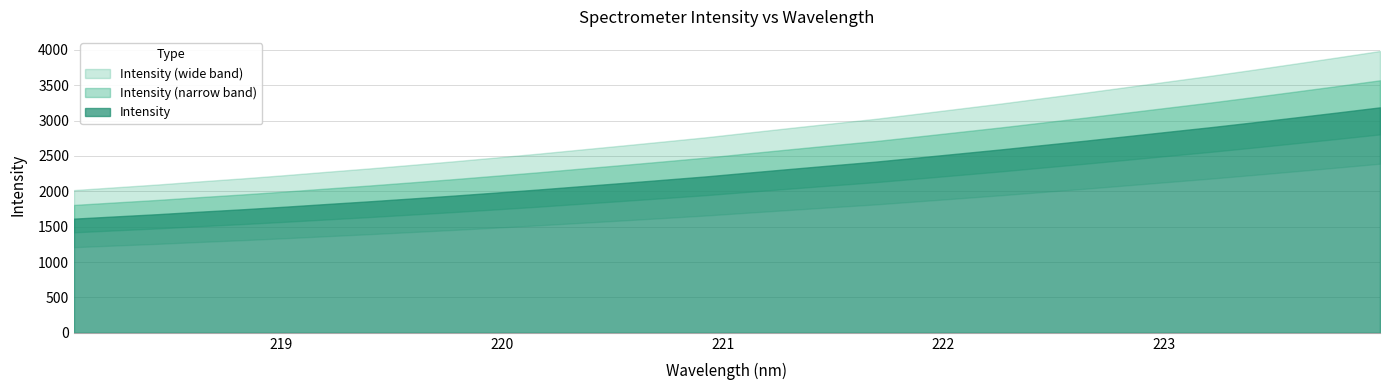

What is the label of the 23rd point from the right?

219.7801